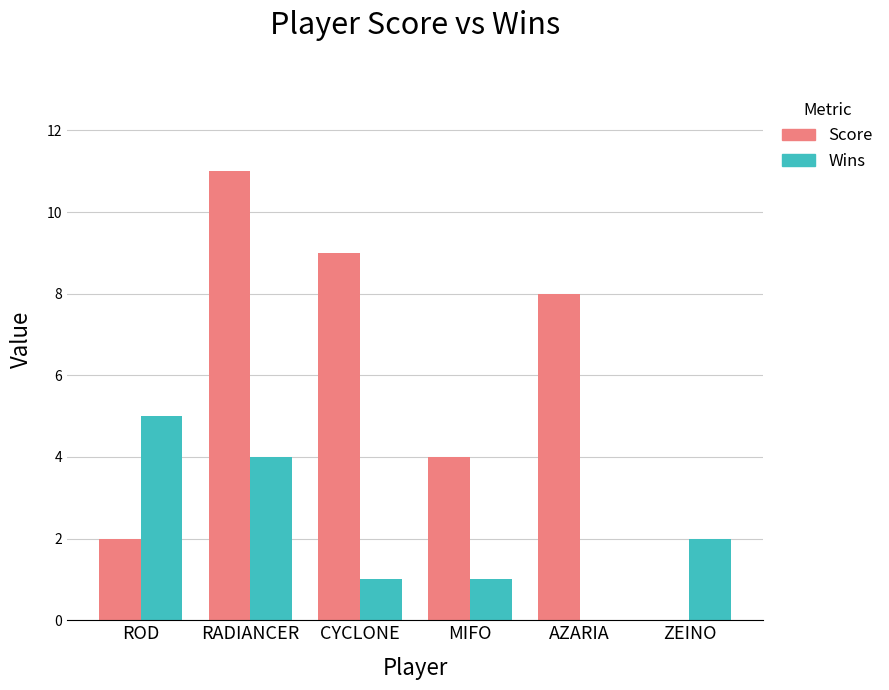

Which category has the highest value across all series?

RADIANCER